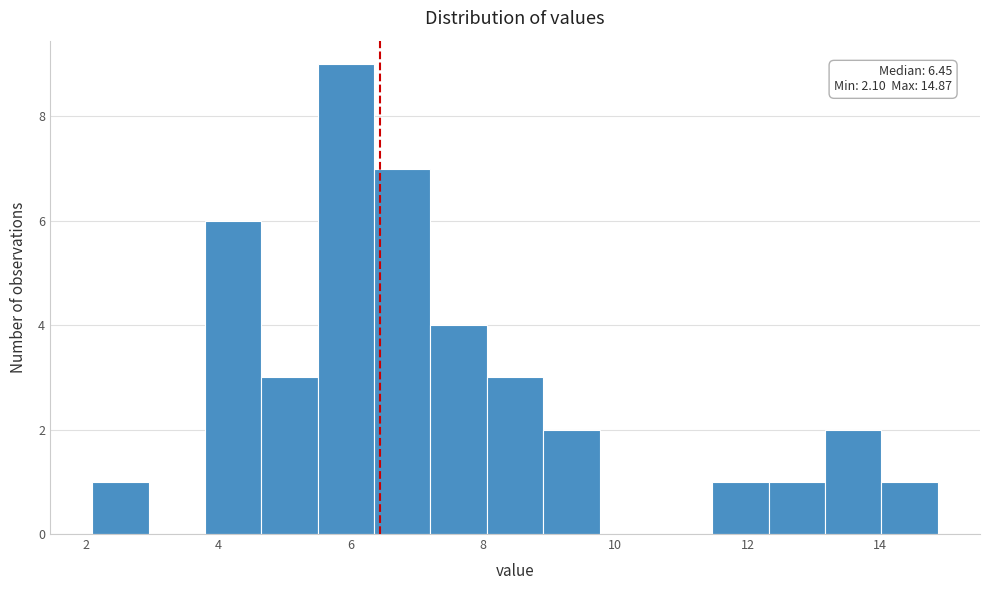

Over which range of the x-axis is the bar tallest?

5.6 to 6.4